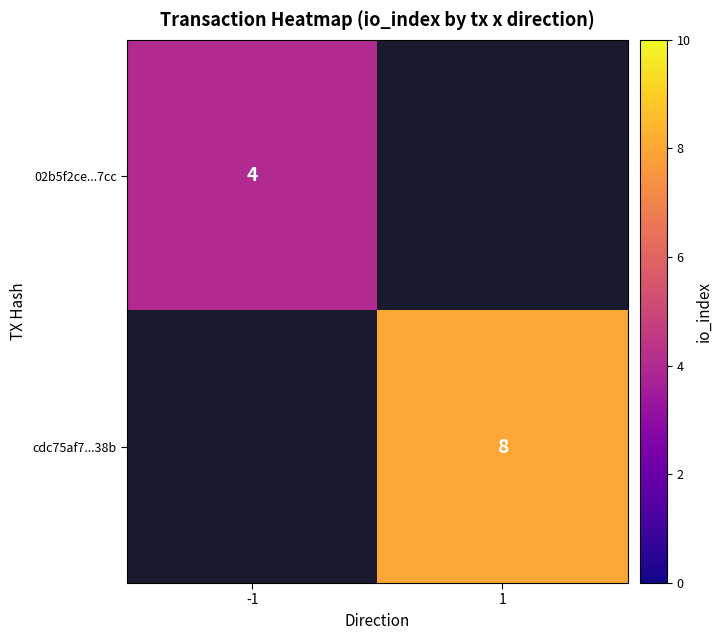

The cdc75af7...38b series shows 8 at 1. True or false?

True